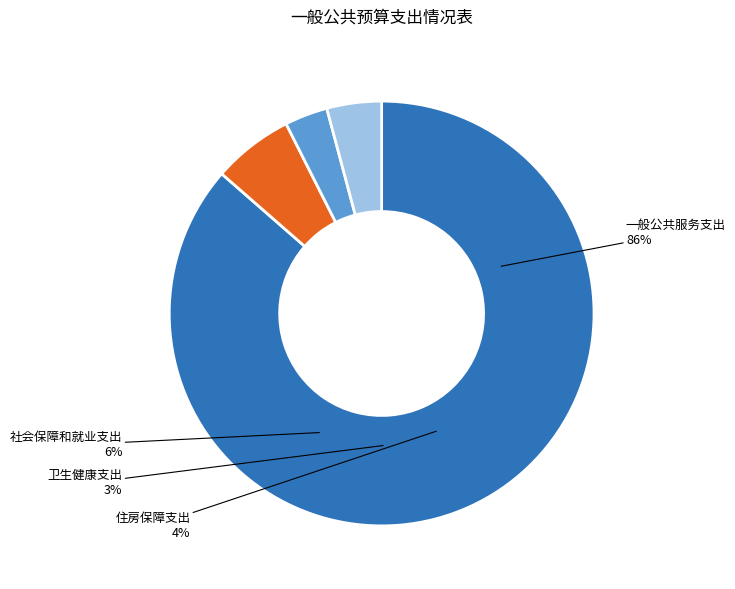

True or false: 住房保障支出 accounts for 4% of the total.

True